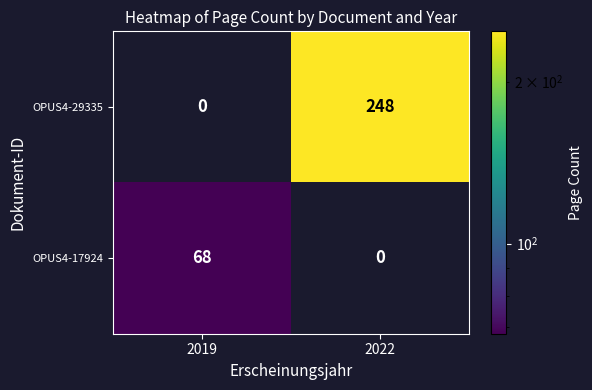

Rank the series at 2022 from highest to lowest value.

OPUS4-29335, OPUS4-17924